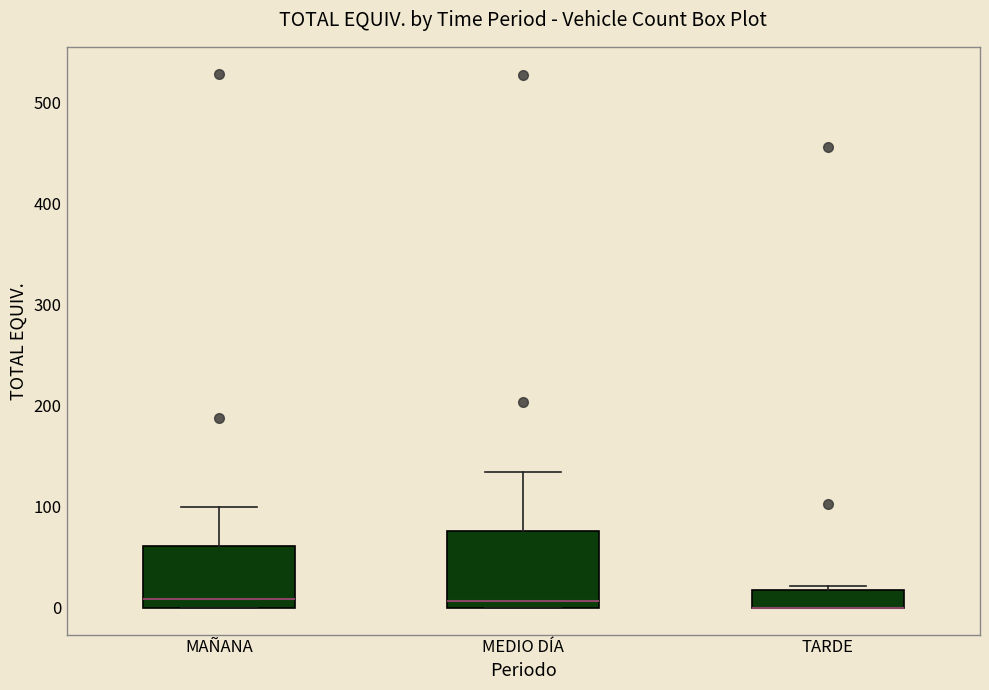

Where is the upper edge of the box for MEDIO DÍA on the y-axis? The values are not printed on the chart, so give them approximately, as read against the axis.

80